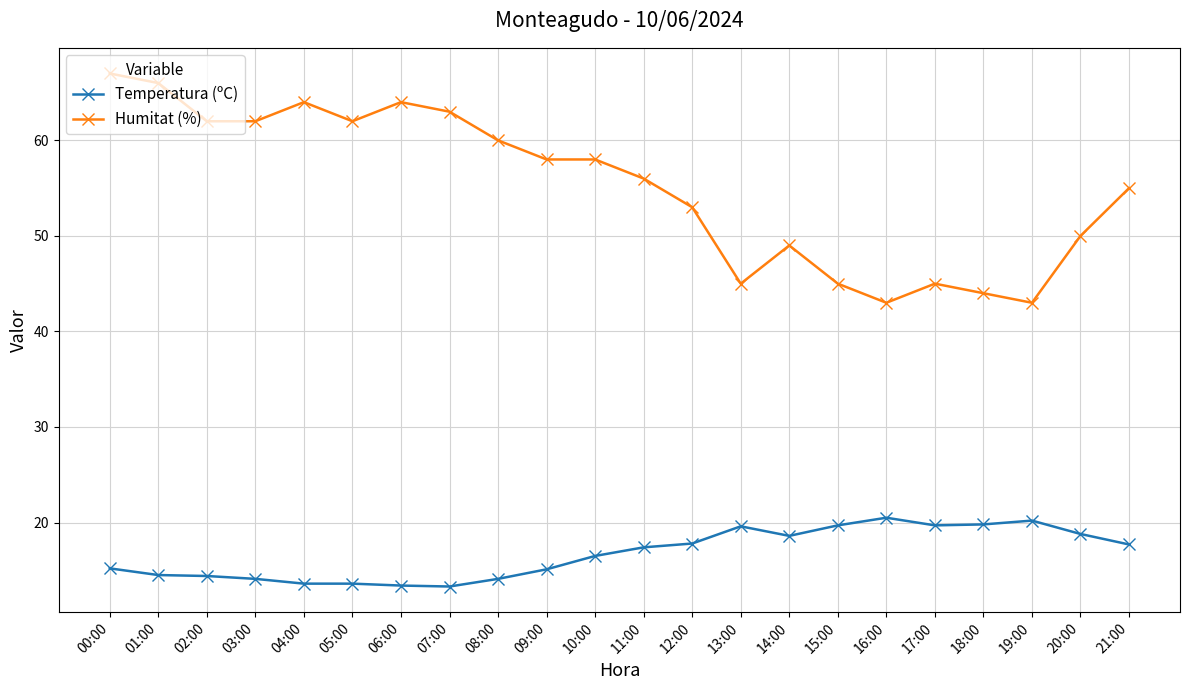

What is the difference between the highest and lowest values at 13:00?

25.4